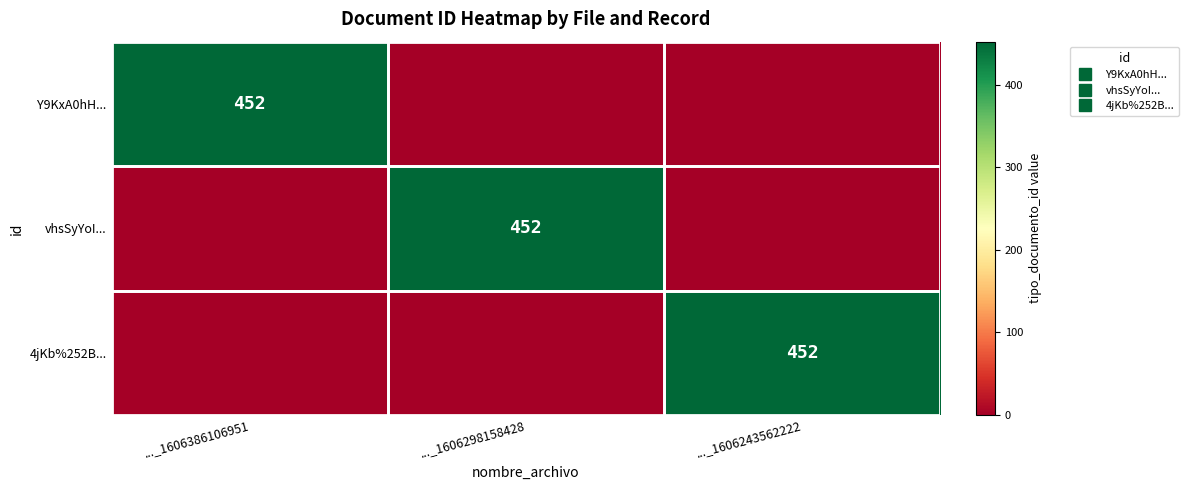

What is the difference between the Y9KxA0hH... values at ..._1606386106951 and ..._1606243562222?

452